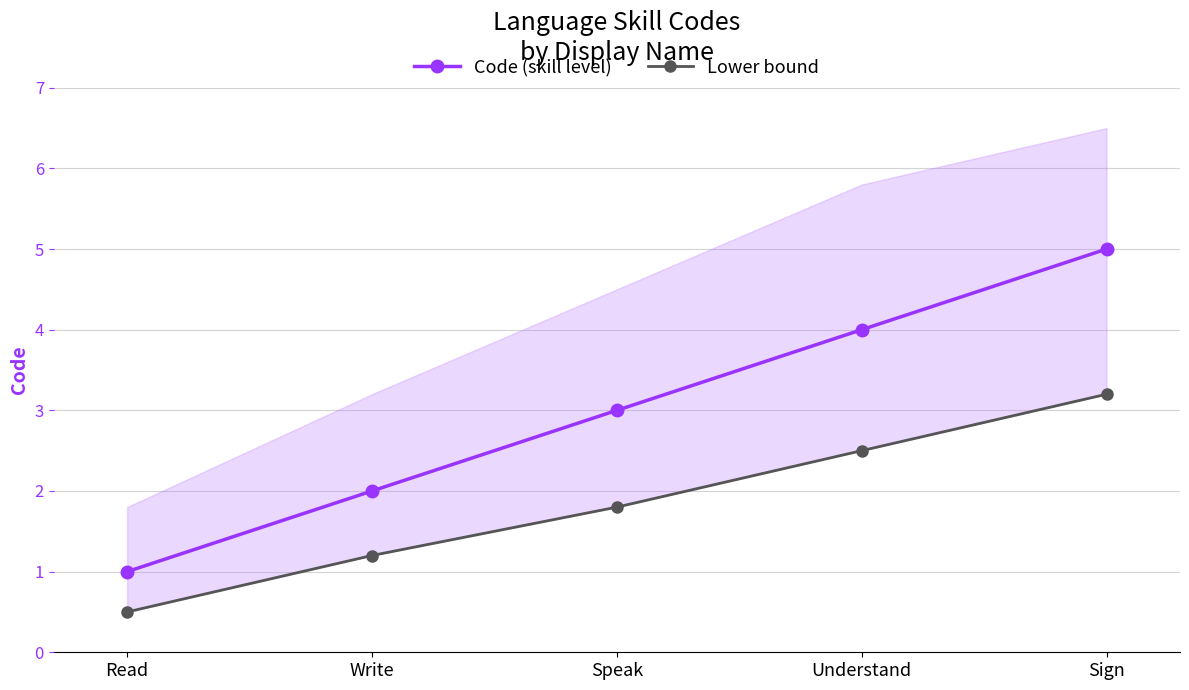

True or false: Lower bound and Code (skill level) cross at least once.

False